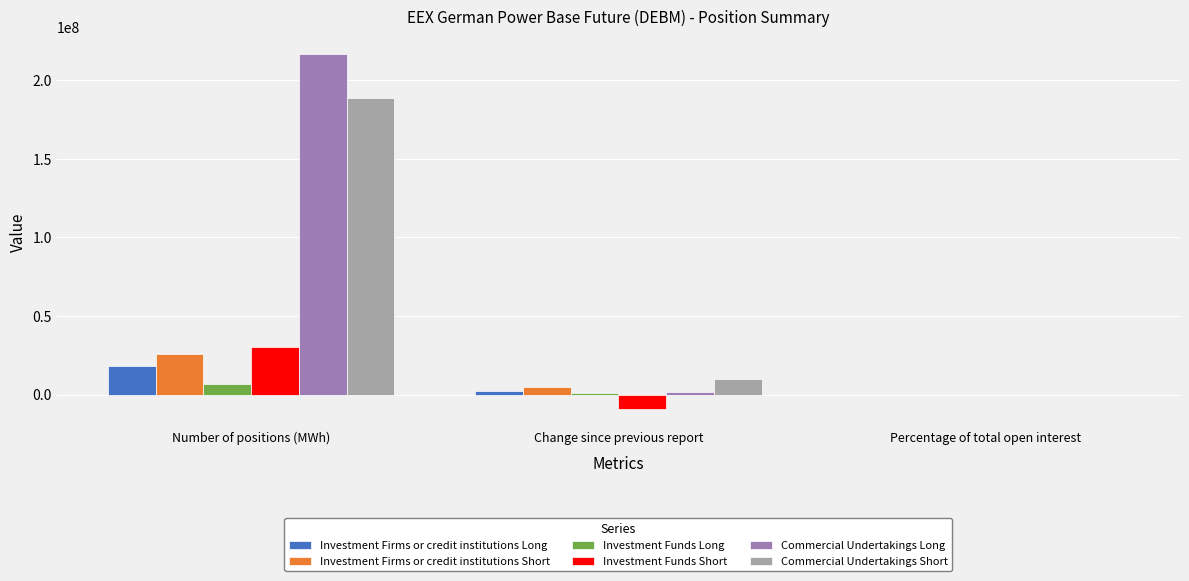

At which category does the chart reach its peak across all series?

Number of positions (MWh)